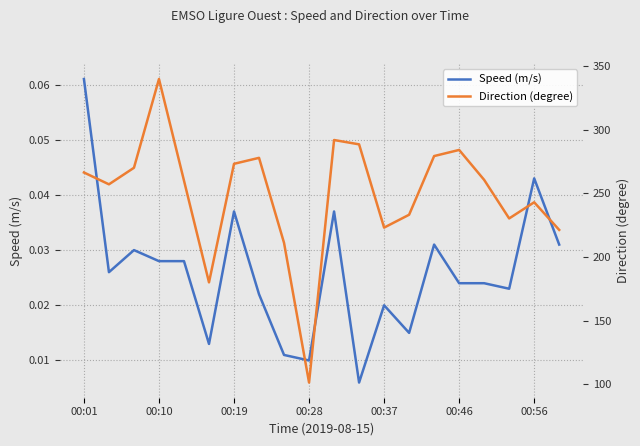

Which series has the largest total across all categories?

Direction (degree)